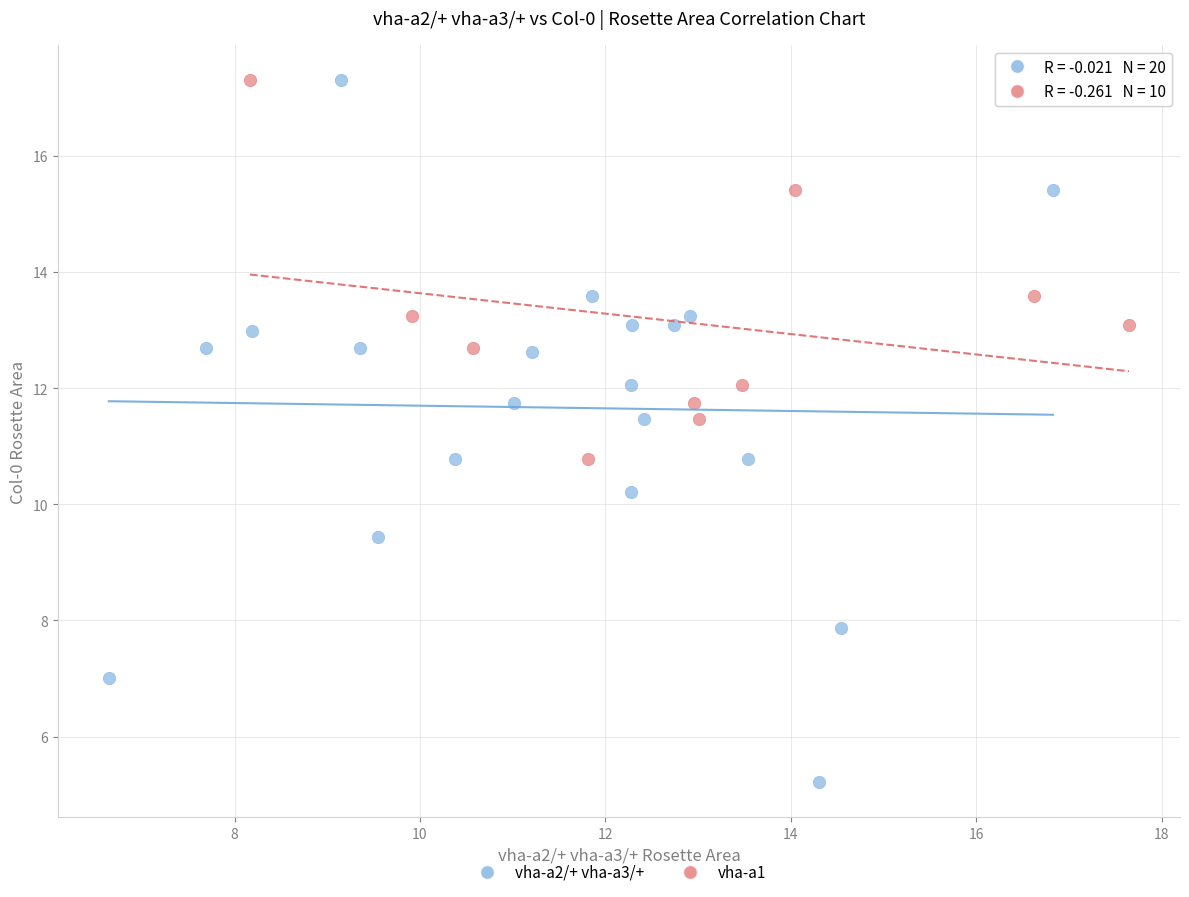

Which series has the largest Y range (max minus min)?

vha-a2/+ vha-a3/+